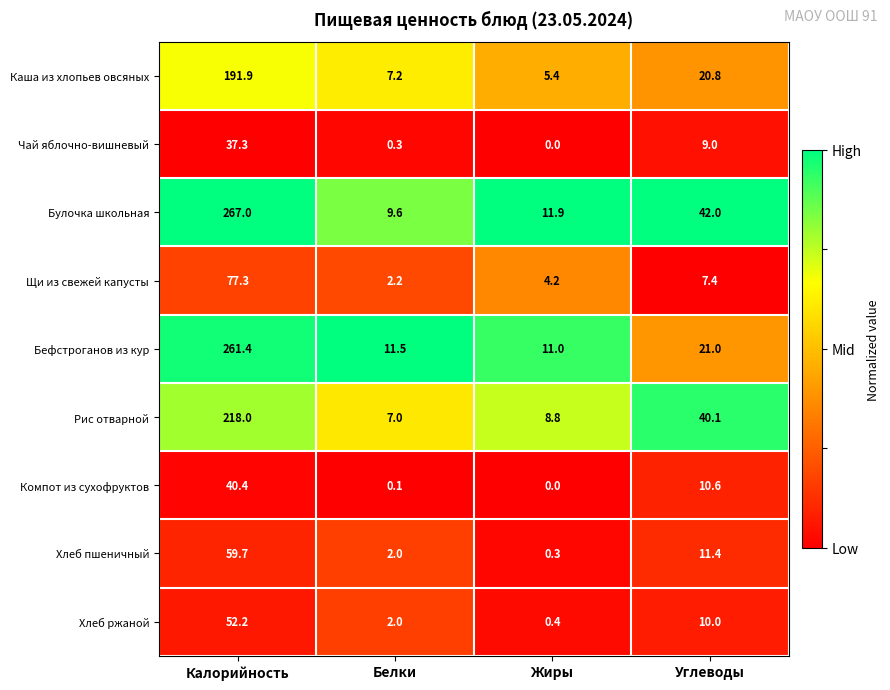

Rank the categories by Хлеб ржаной value from lowest to highest.

Жиры, Белки, Углеводы, Калорийность